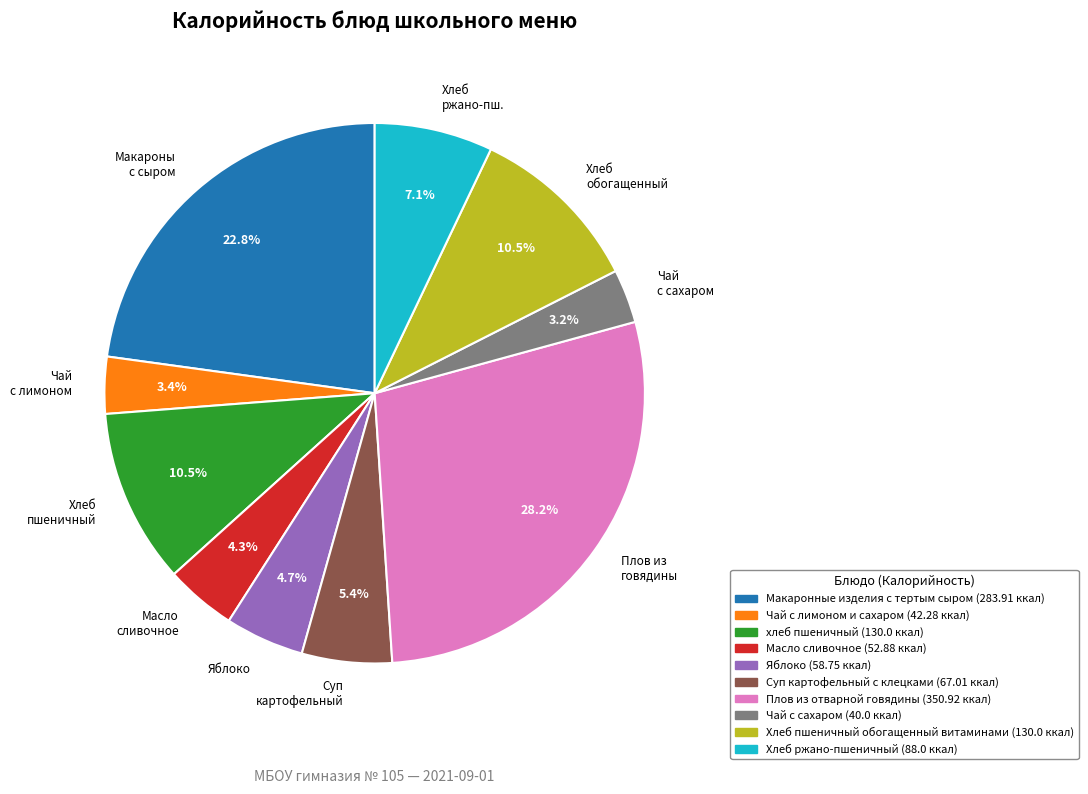

Does any single category account for the majority?

No